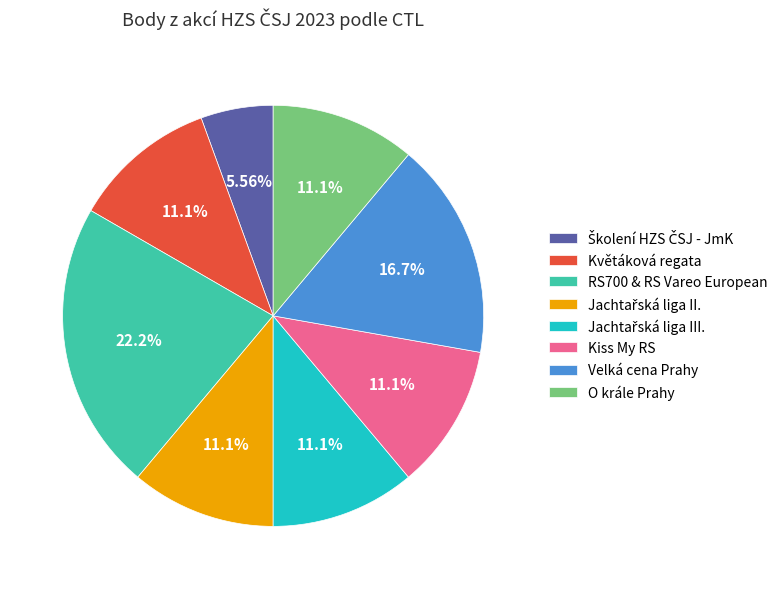

Approximately how many times larger is the value at Velká cena Prahy compared to Kiss My RS?

1.5